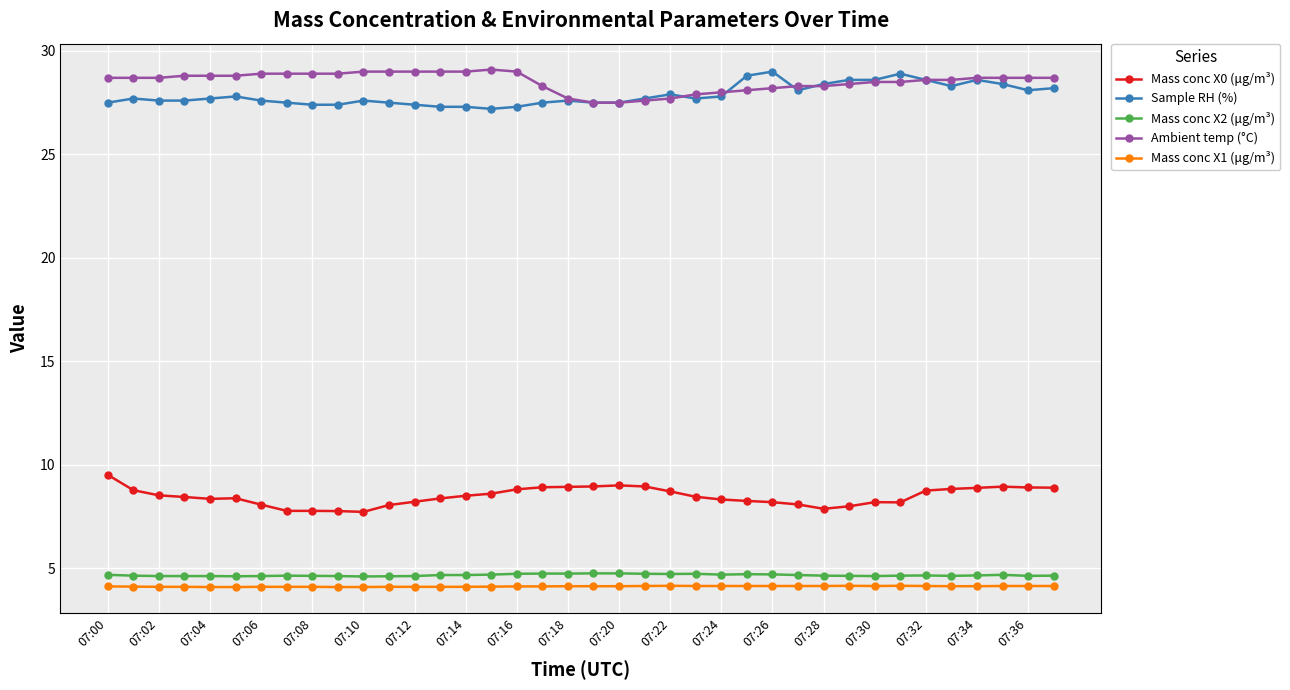

At how many categories does at least one series exceed 26?

38